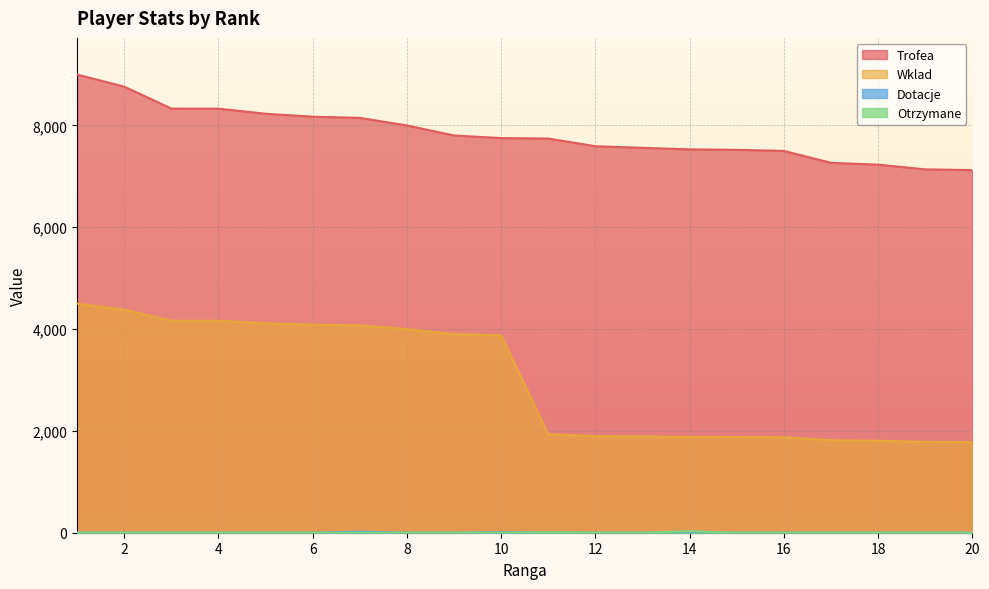

True or false: Wklad and Dotacje cross at least once.

False